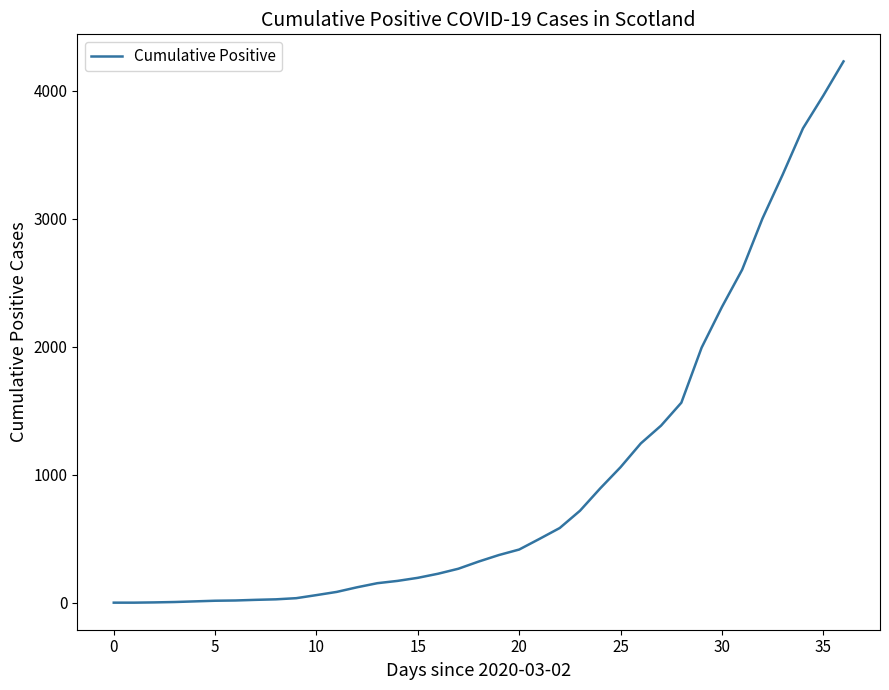

What is the difference between the maximum and minimum values?

4228